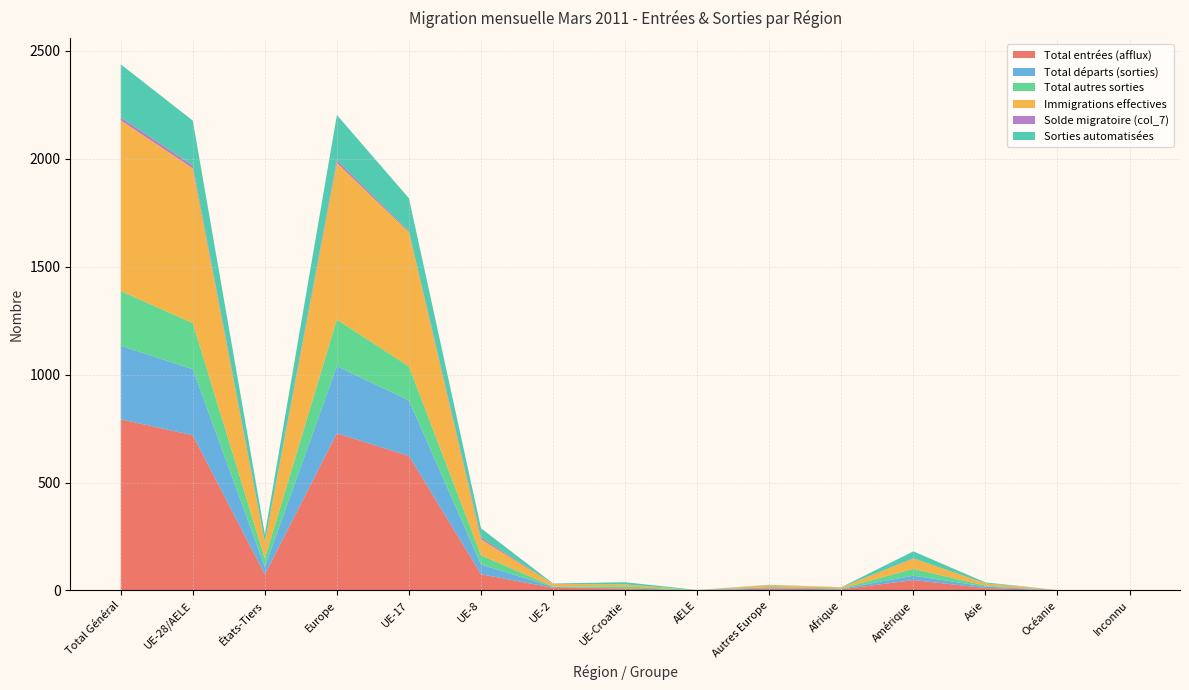

Reading left to right, what are all the values shown in this chart?

Total entrées (afflux): 793	719	74	728	623	75	12	9	0	9	5	48	11	1	0
Total départs (sorties): 341	306	35	311	257	45	4	0	0	5	3	20	7	0	0
Total autres sorties: 253	214	39	216	158	43	2	10	1	2	1	32	4	0	0
Immigrations effectives: 791	717	74	726	622	74	12	9	0	9	5	48	11	1	0
Solde migratoire (col_7): 15	14	1	14	5	9	0	0	0	0	0	1	0	0	0
Sorties automatisées: 245	207	38	208	152	42	2	10	1	1	1	32	4	0	0